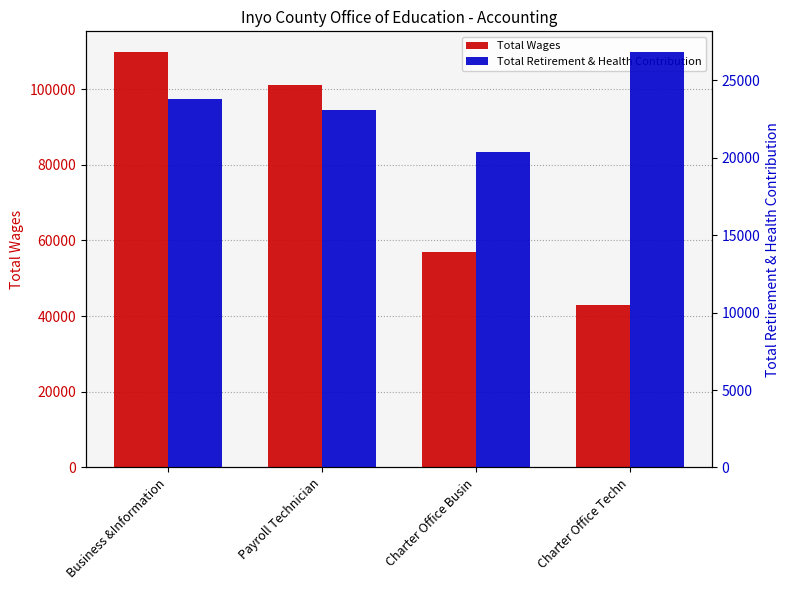

Reading left to right, extract all data points from this chart.

Total Wages: 109792	100977	57017	42995
Total Retirement & Health Contribution: 23790	23105	20391	26823